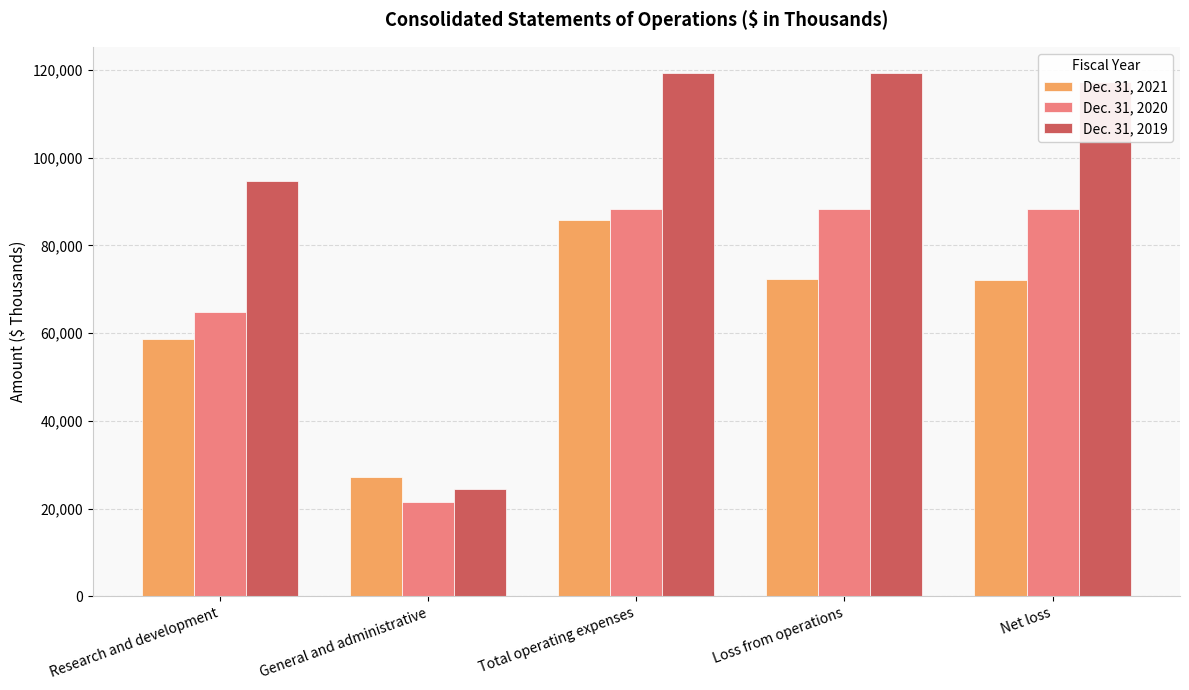

How many bars are there in each group?

3